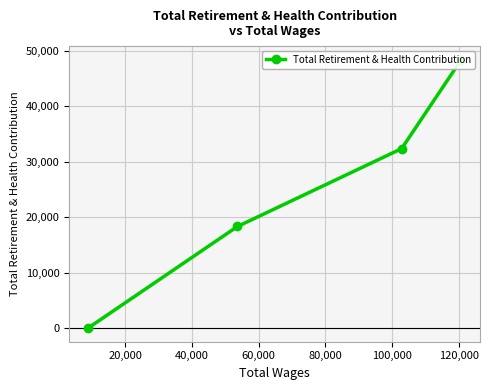

How many categories are shown in the chart?

4